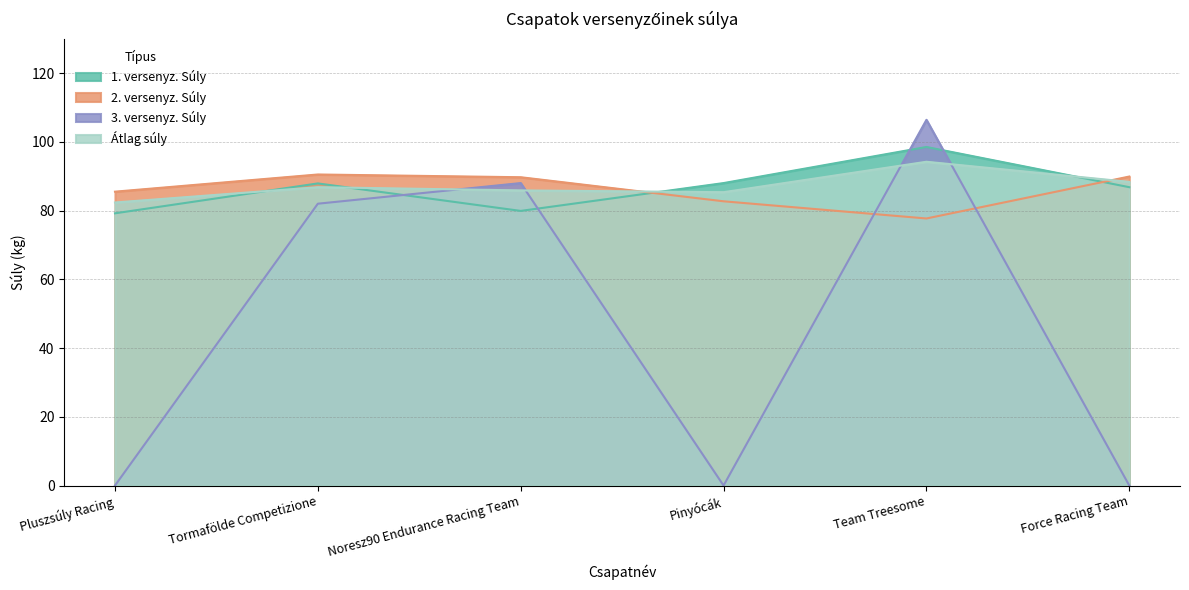

The 3. versenyz. Súly series shows 38.5 at Noresz90 Endurance Racing Team. True or false?

False